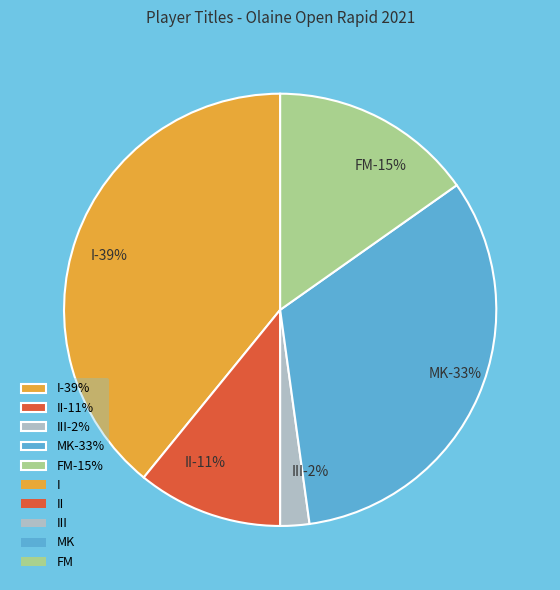

What is the ratio of the value at I to the value at MK?

1.2